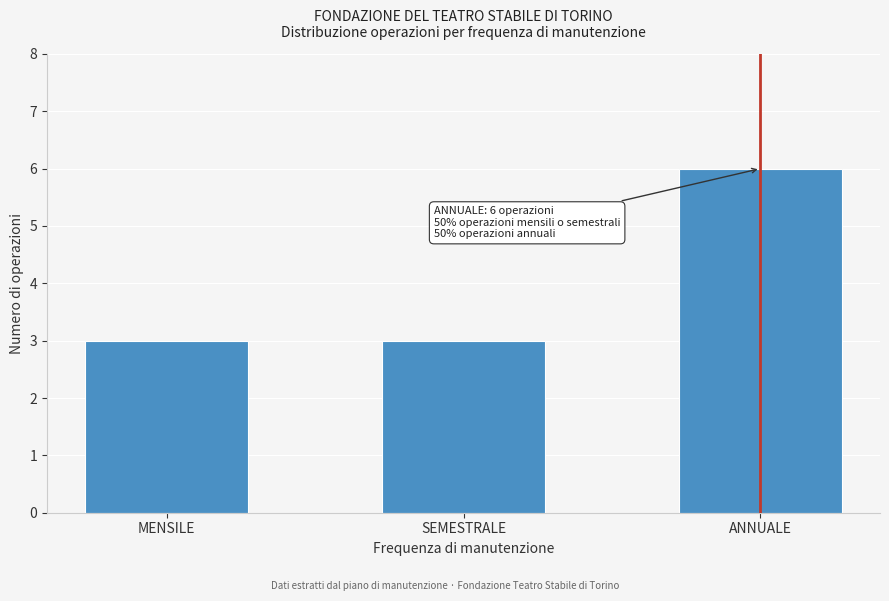

Reading left to right, transcribe all the data shown in this chart.

3	3	6